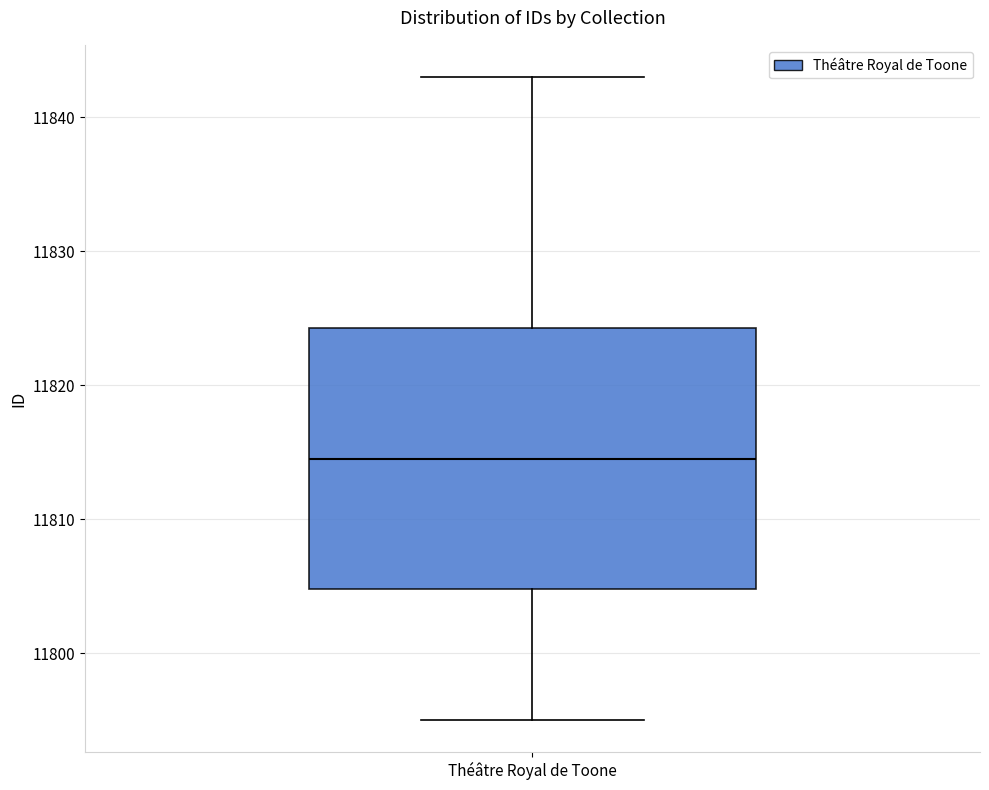

Transcribe this box plot: give where the median line is, the range the box spans, and where the two whiskers end, as read against the y-axis. The values are not printed on the chart, so give them approximately, as read against the axis.

median 11815, box 11805 to 11824, whiskers 11795 to 11843